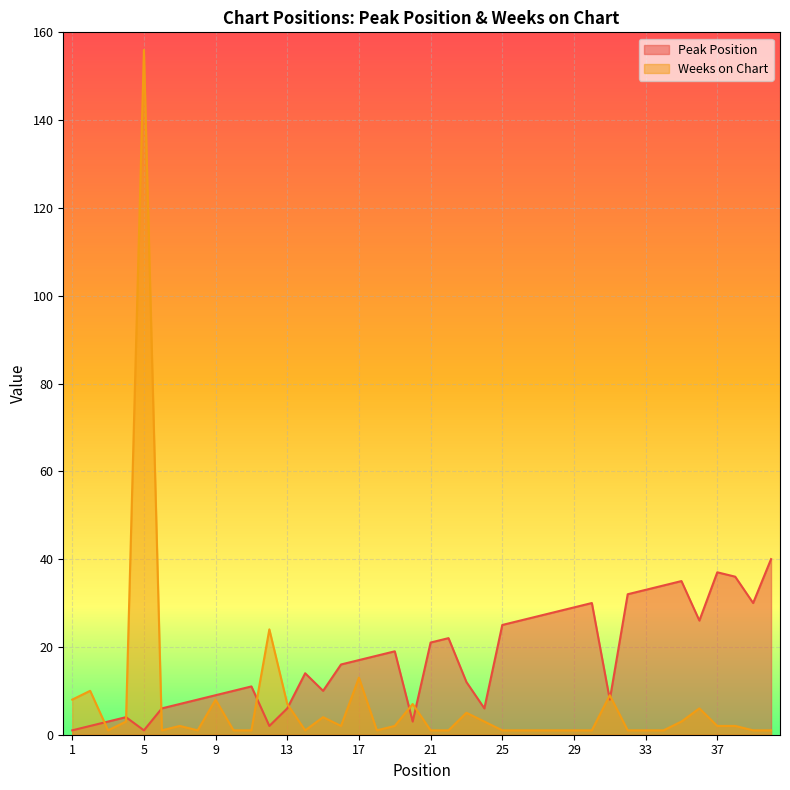

How many intersections are there between Weeks on Chart and Peak Position?

9